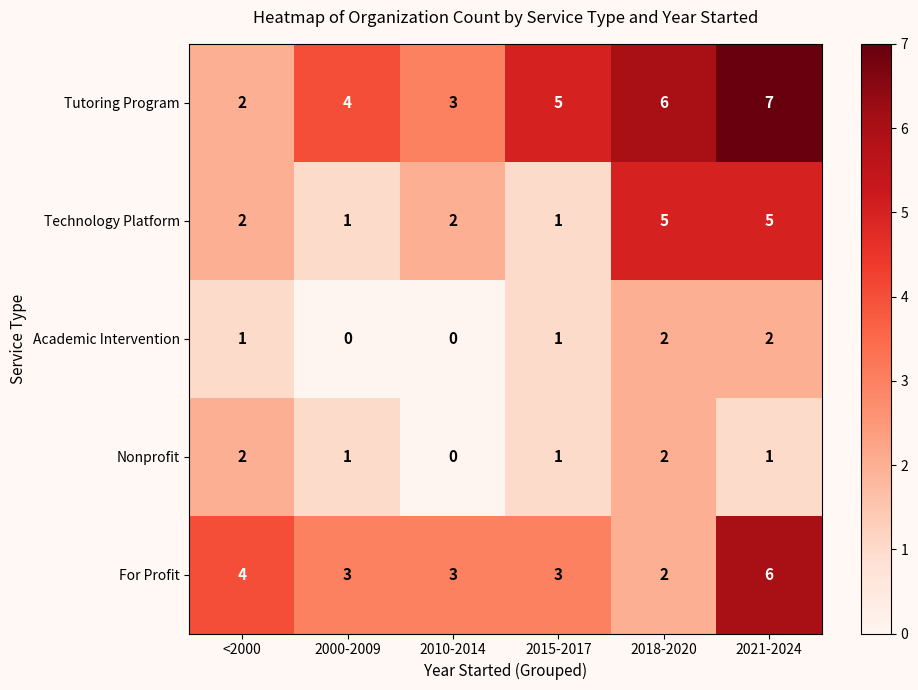

Which label corresponds to the largest value in the chart?

2021-2024